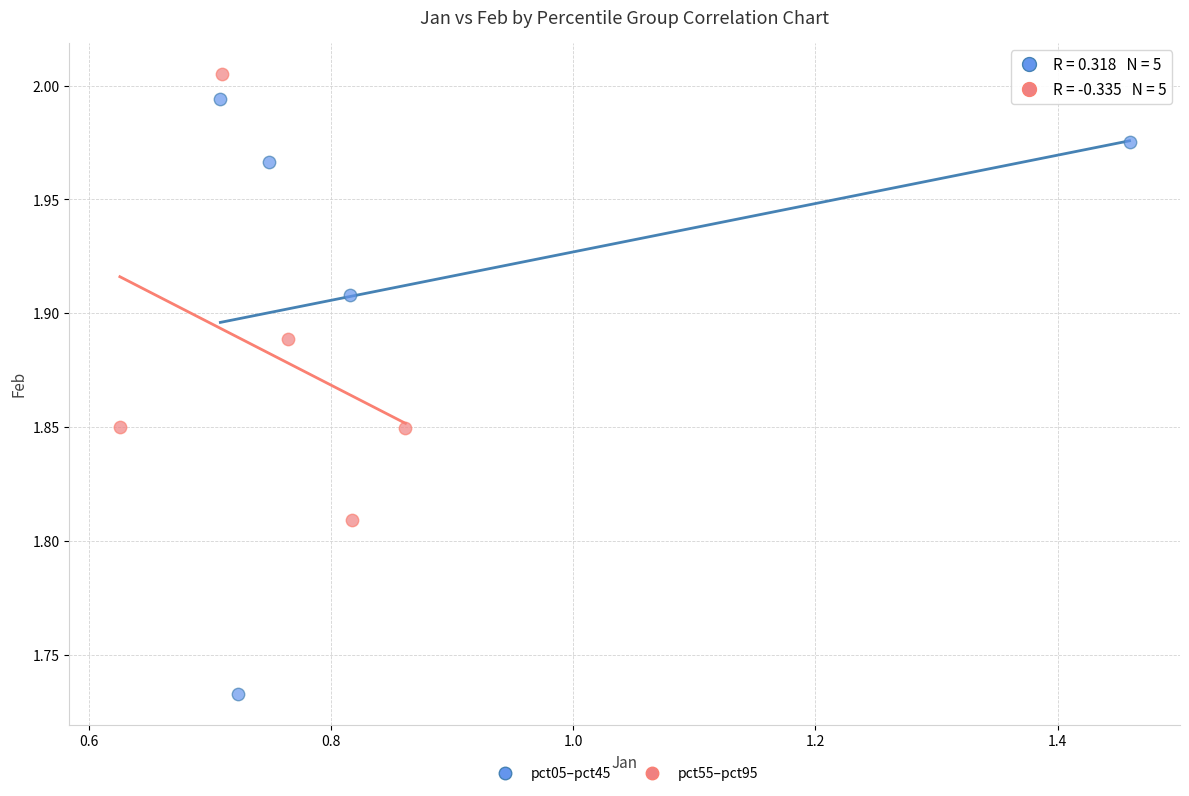

What are all the series names shown in the legend?

pct05–pct45, pct55–pct95